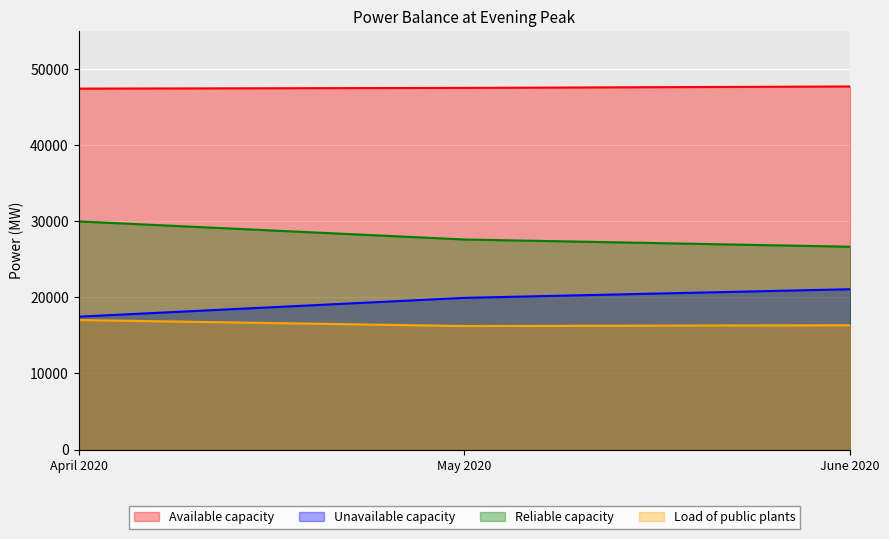

At which label does Available capacity first exceed 47513?

May 2020